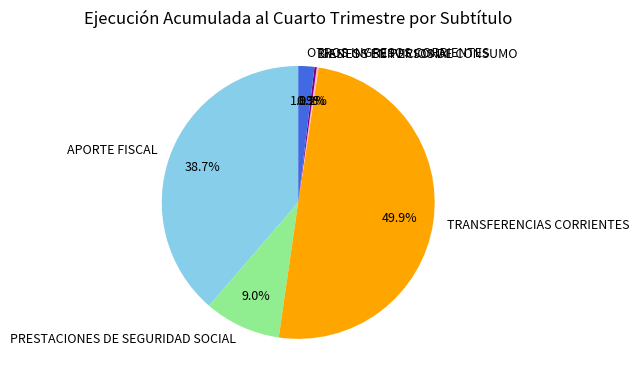

Which has a higher value, APORTE FISCAL or OTROS INGRESOS CORRIENTES?

APORTE FISCAL